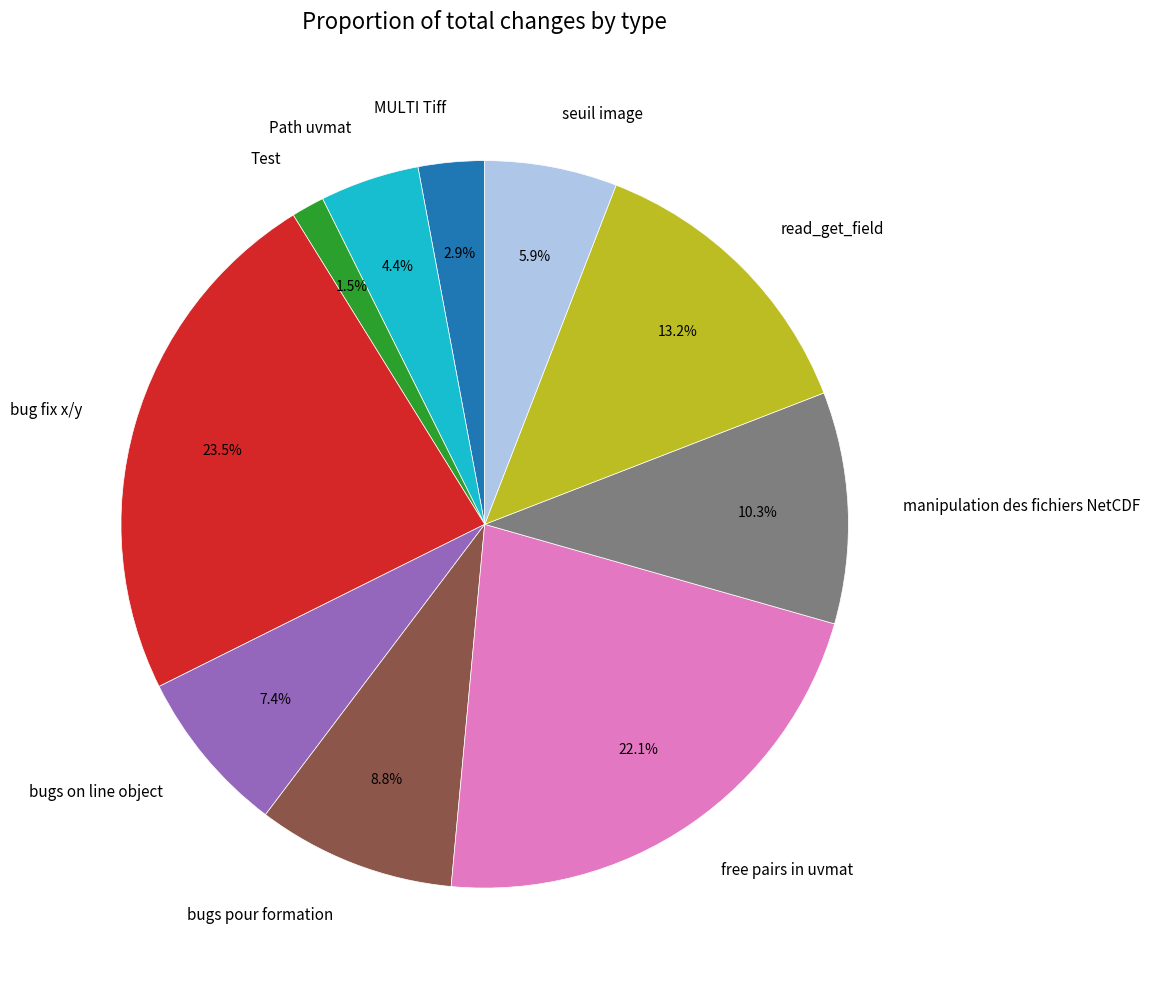

What is the smallest slice in the pie chart?

Test